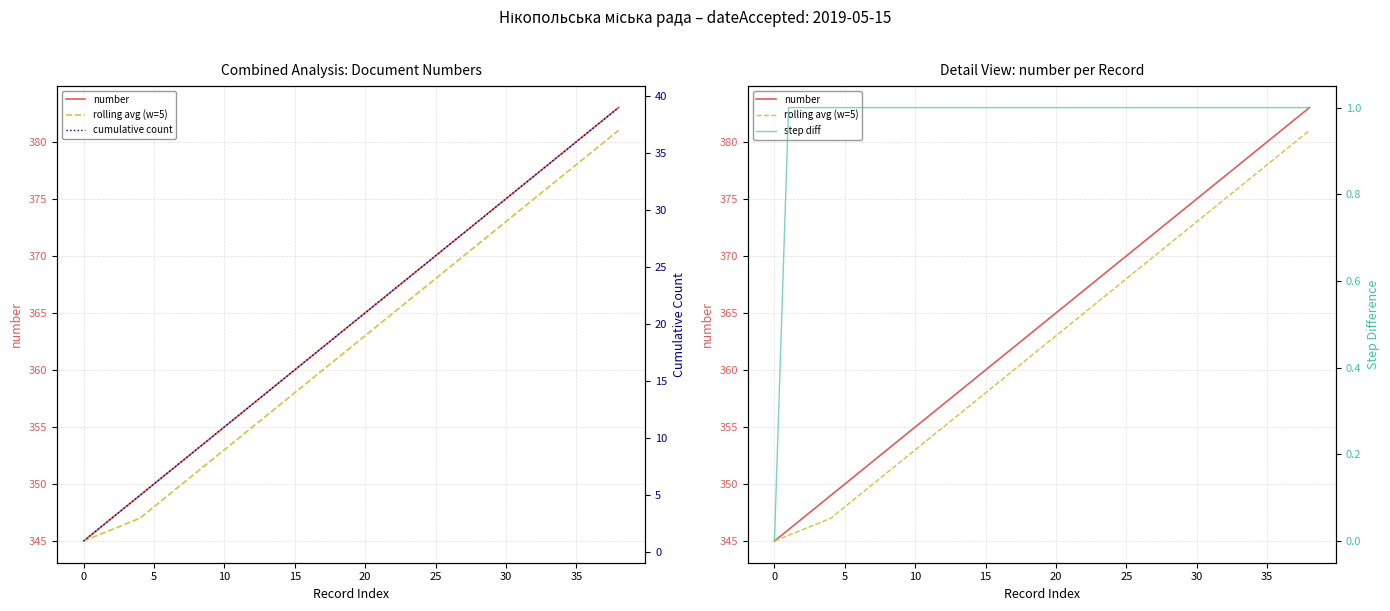

What are all the series names shown in the legend?

number, rolling avg (w=5), cumulative count, step diff